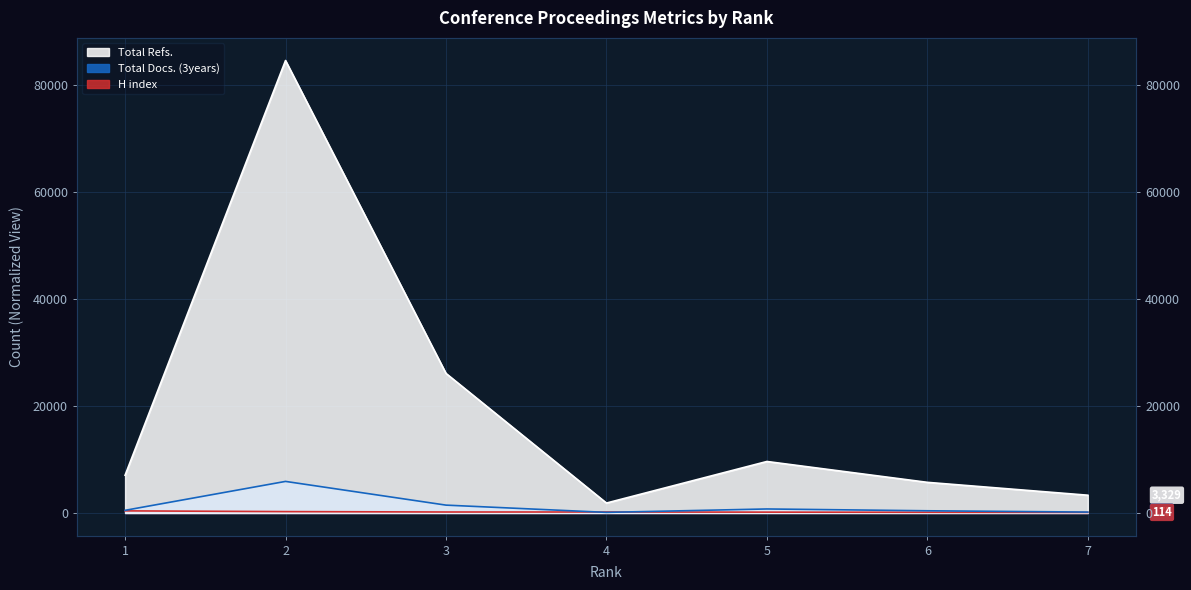

The Total Refs. series shows 6465 at 3. True or false?

False